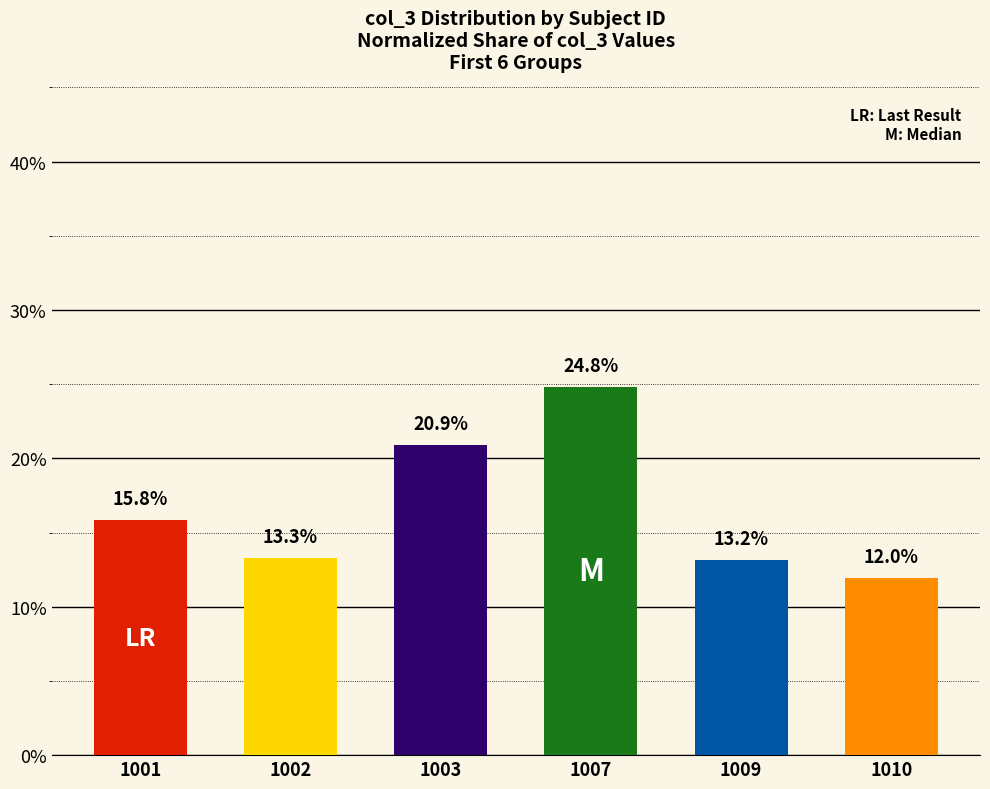

Between 1002 and 1010, which is larger?

1002